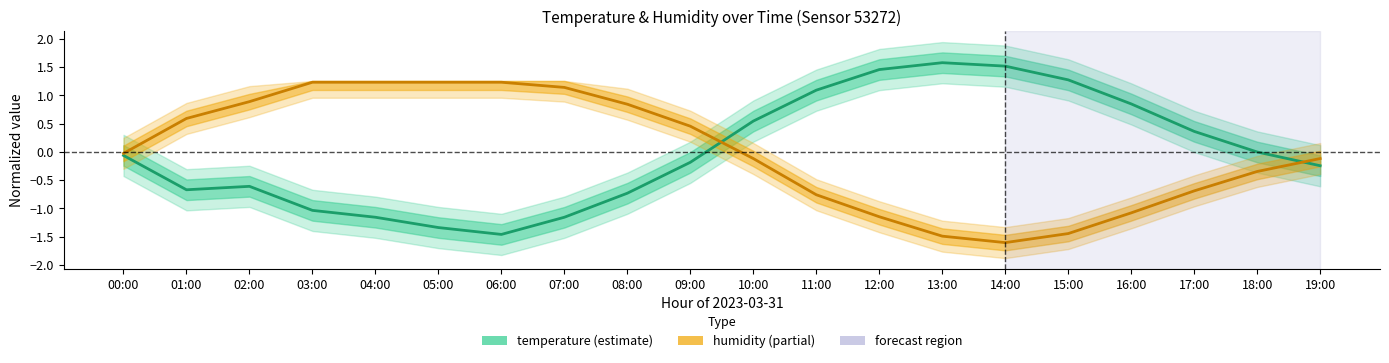

What are all the series names shown in the legend?

temperature, humidity